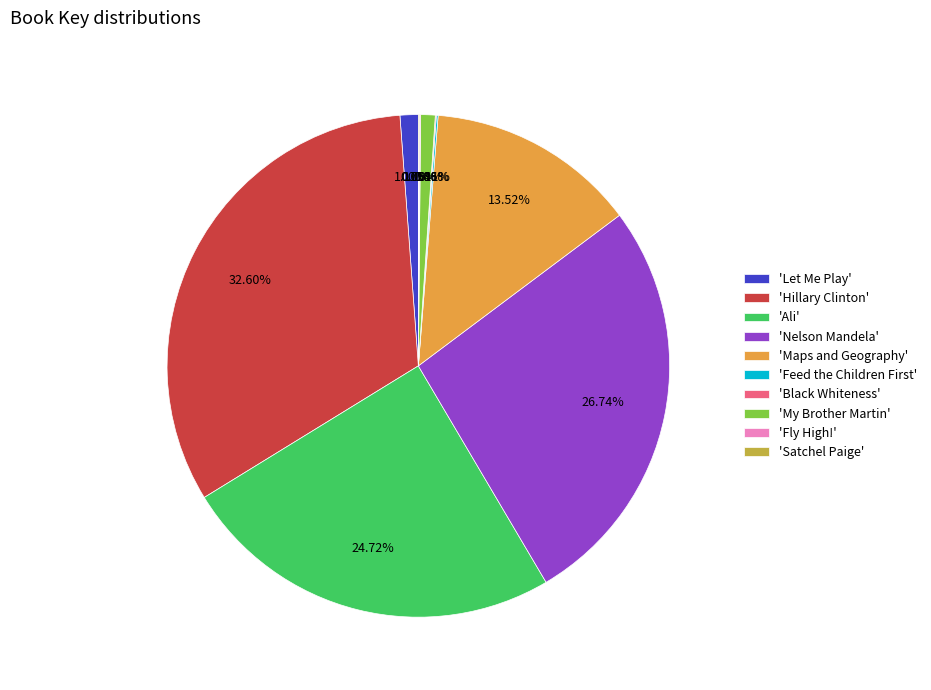

Which category has the biggest portion of the pie?

'Hillary Clinton'